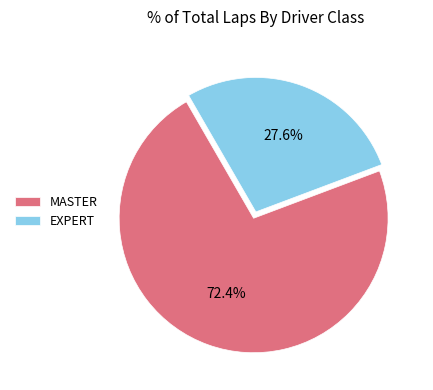

Does EXPERT represent more than half of the total?

No